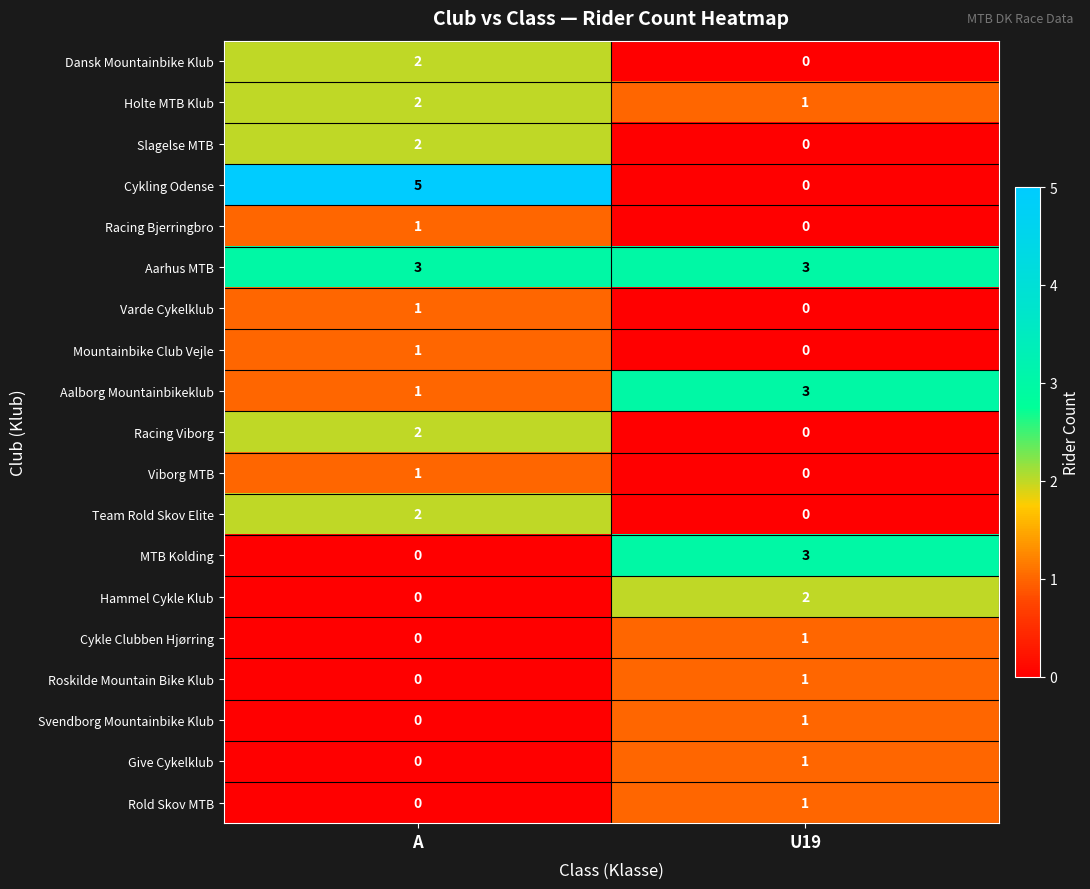

Is the value of Viborg MTB at A greater than the value of Dansk Mountainbike Klub at A?

No